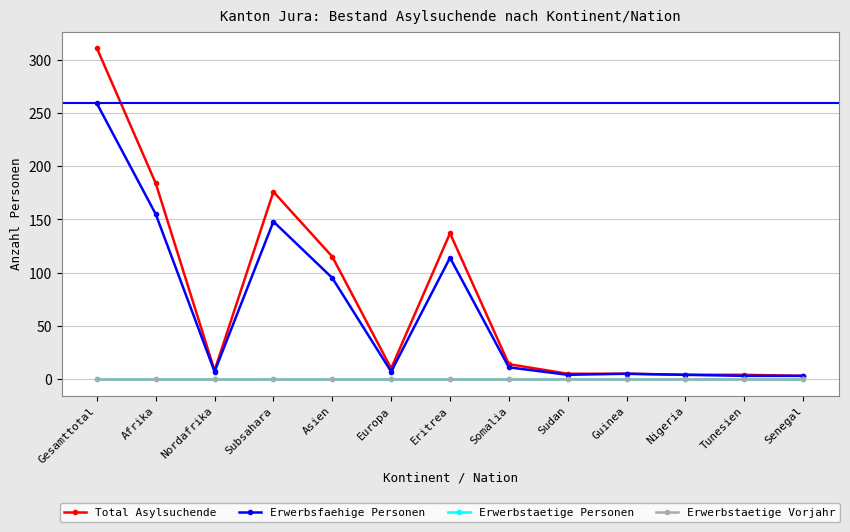

Reading left to right, list all the values displayed in this chart.

Total Asylsuchende: Gesamttotal=311	Afrika=184	Nordafrika=8	Subsahara=176	Asien=115	Europa=10	Eritrea=137	Somalia=14	Sudan=5	Guinea=5	Nigeria=4	Tunesien=4	Senegal=3
Erwerbsfaehige Personen: Gesamttotal=259	Afrika=155	Nordafrika=7	Subsahara=148	Asien=95	Europa=7	Eritrea=114	Somalia=11	Sudan=4	Guinea=5	Nigeria=4	Tunesien=3	Senegal=3
Erwerbstaetige Personen: Gesamttotal=0	Afrika=0	Nordafrika=0	Subsahara=0	Asien=0	Europa=0	Eritrea=0	Somalia=0	Sudan=0	Guinea=0	Nigeria=0	Tunesien=0	Senegal=0
Erwerbstaetige Vorjahr: Gesamttotal=0	Afrika=0	Nordafrika=0	Subsahara=0	Asien=0	Europa=0	Eritrea=0	Somalia=0	Sudan=0	Guinea=0	Nigeria=0	Tunesien=0	Senegal=0